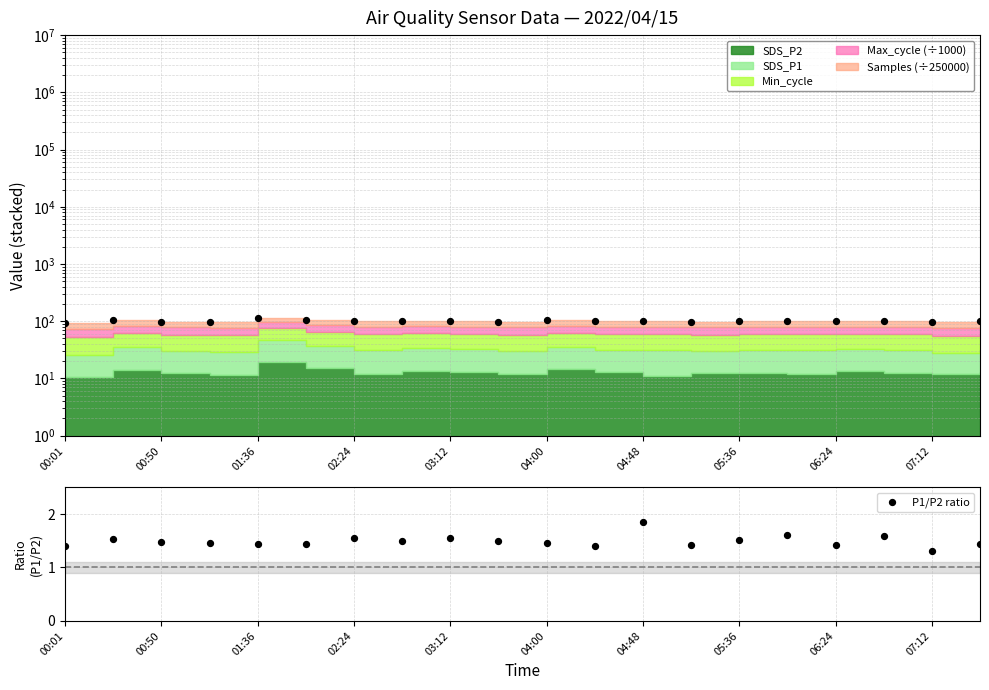

Between 14 and 13, which is larger?

14